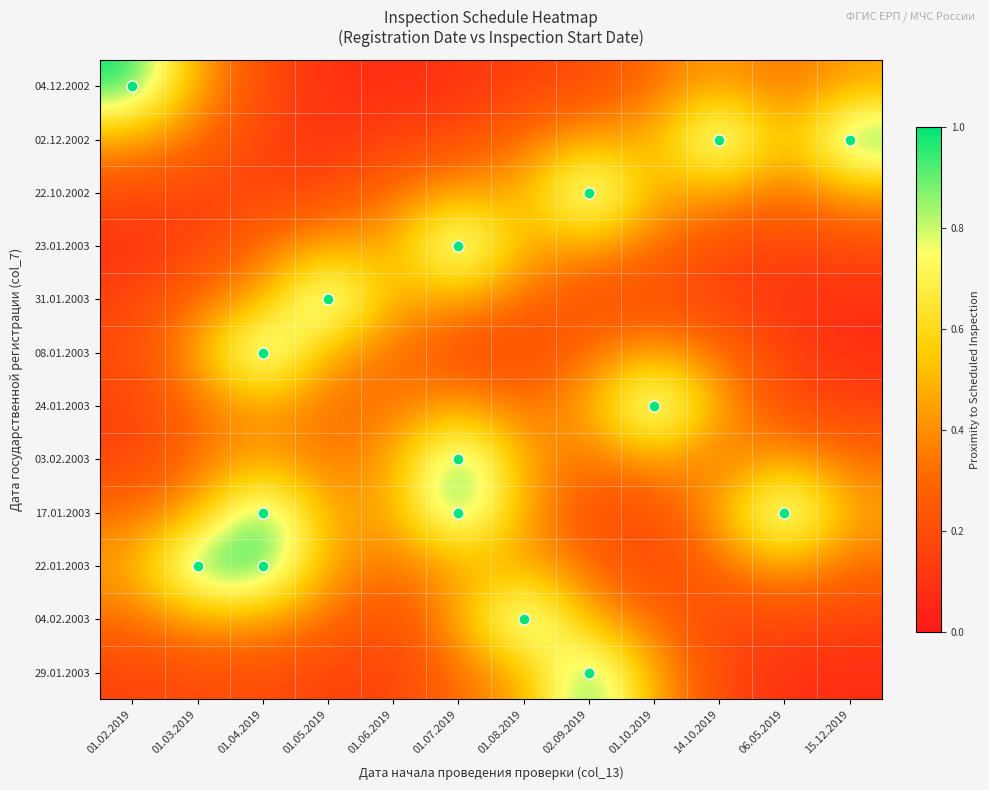

Which has a higher value, 15.12.2019 or 01.08.2019?

15.12.2019